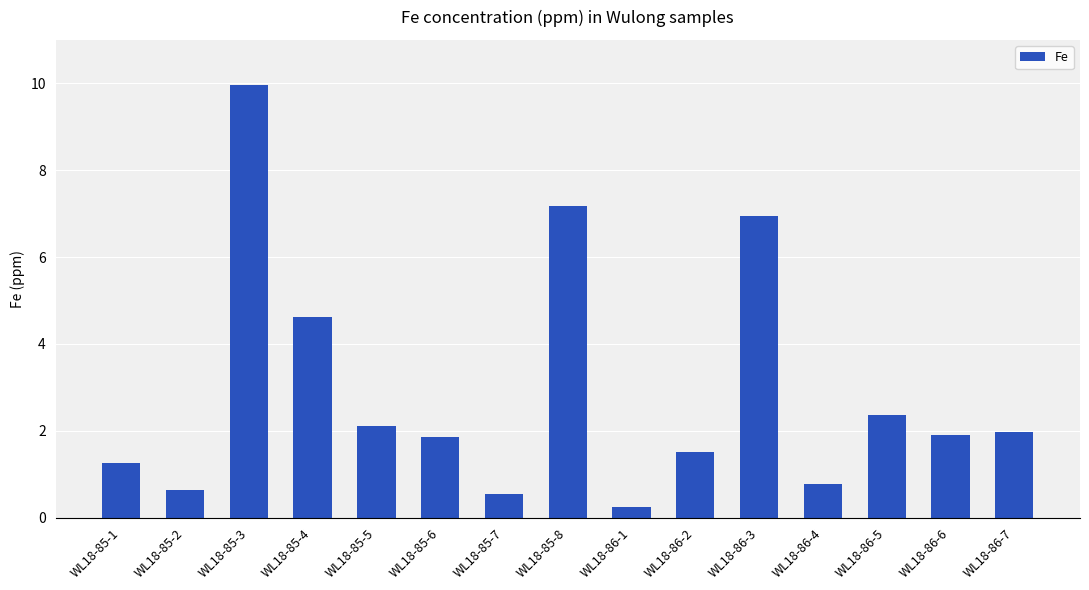

What position from the right is WL18-85-6?

10